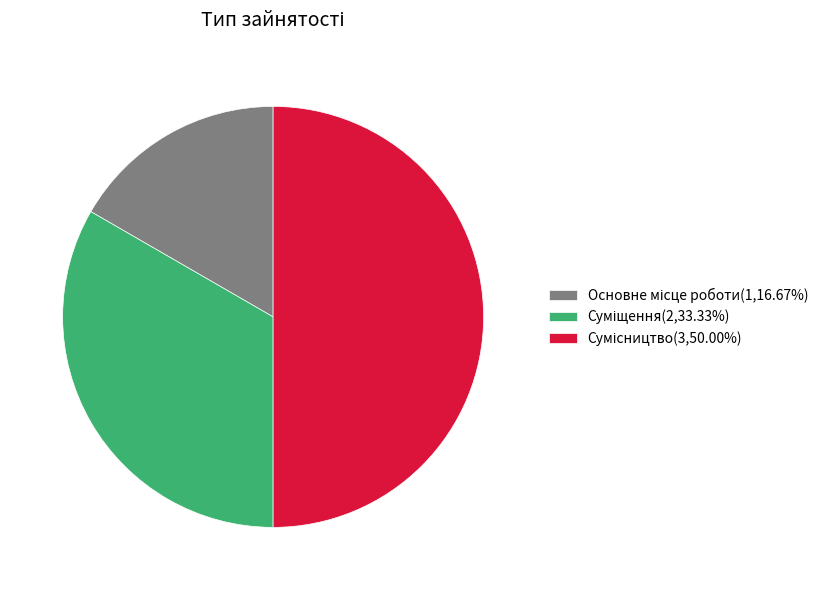

Count the number of slices in the pie.

3